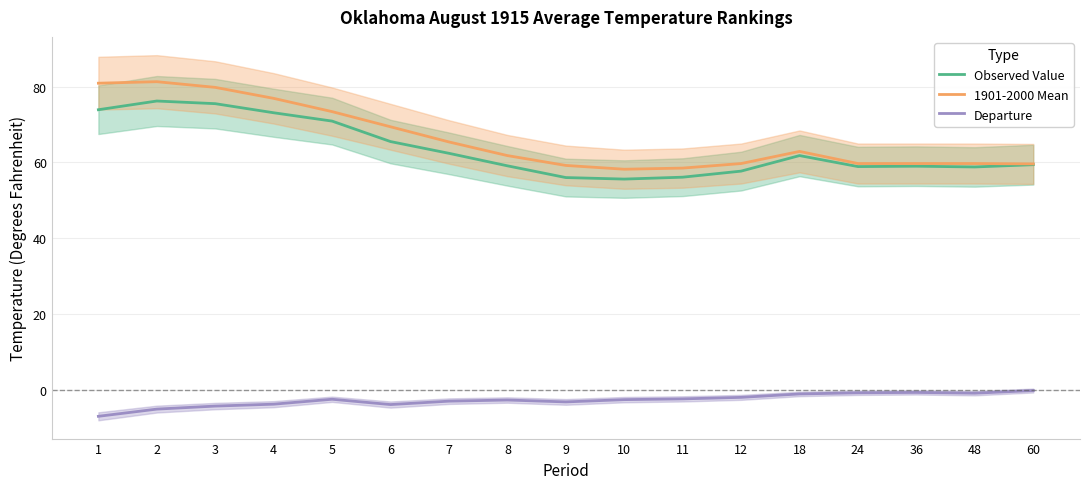

Does the chart have visible grid lines?

Yes